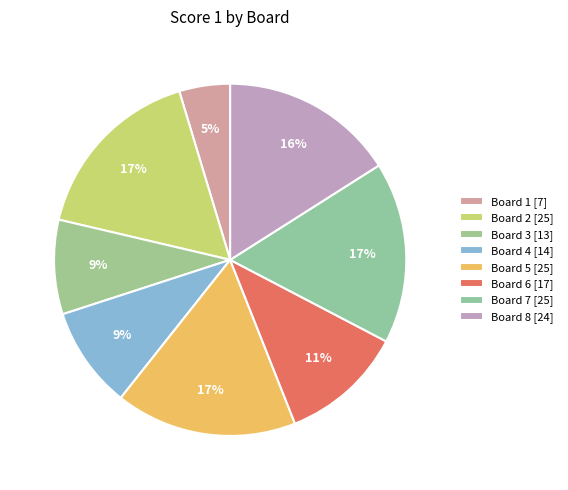

Which category has the biggest portion of the pie?

Board 2